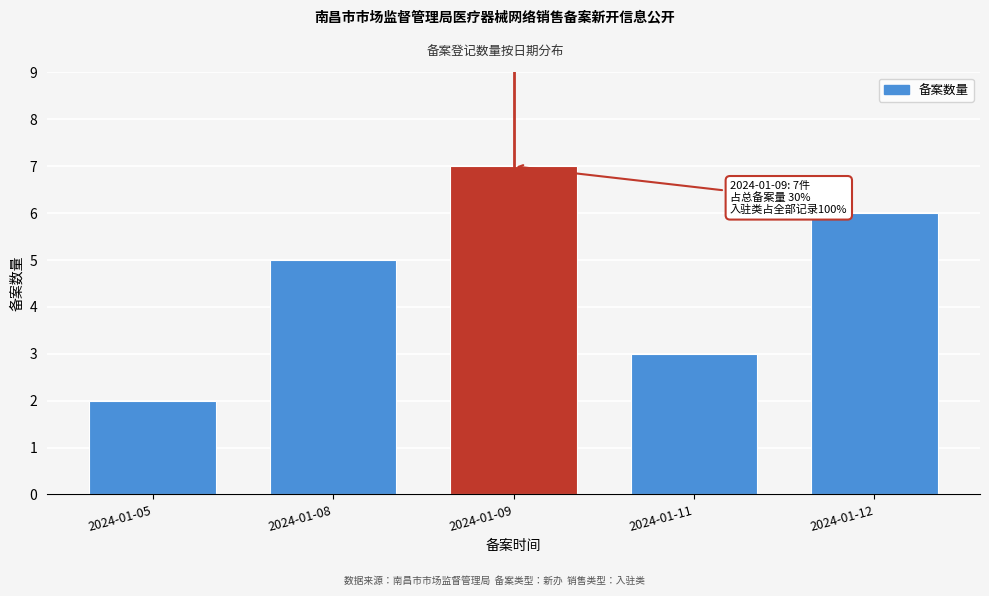

Reading right to left, list all the values displayed in this chart.

2024-01-12=6	2024-01-11=3	2024-01-09=7	2024-01-08=5	2024-01-05=2